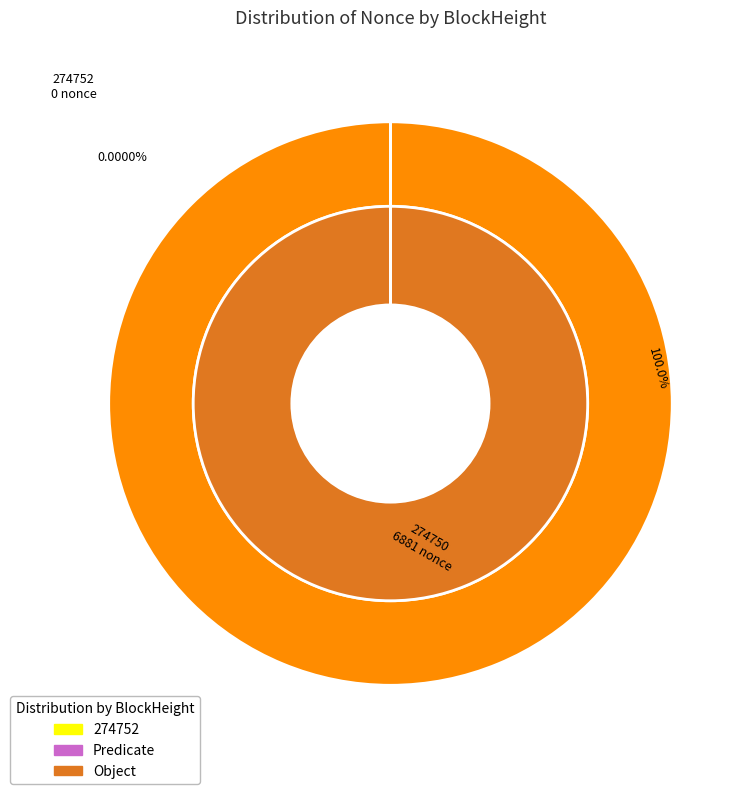

Is the sum of 274750 and 274752 greater than half?

Yes